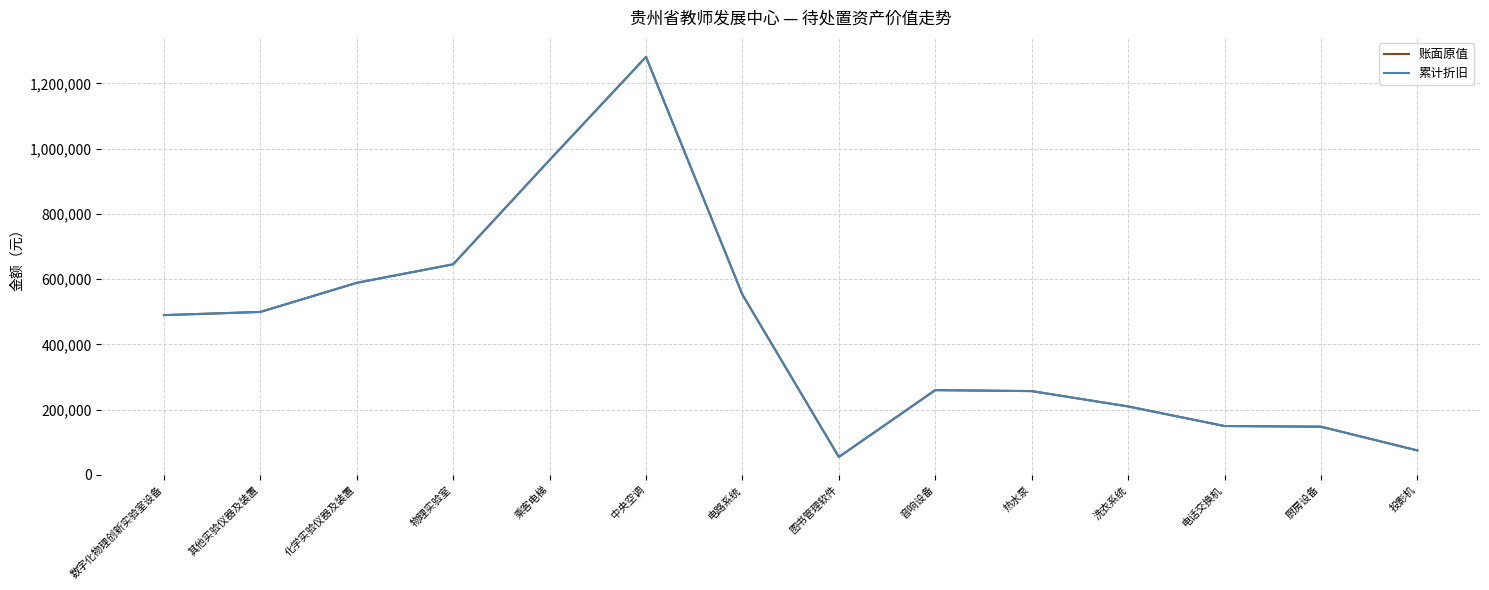

What is the average value of the 累计折旧 series?

441279.5